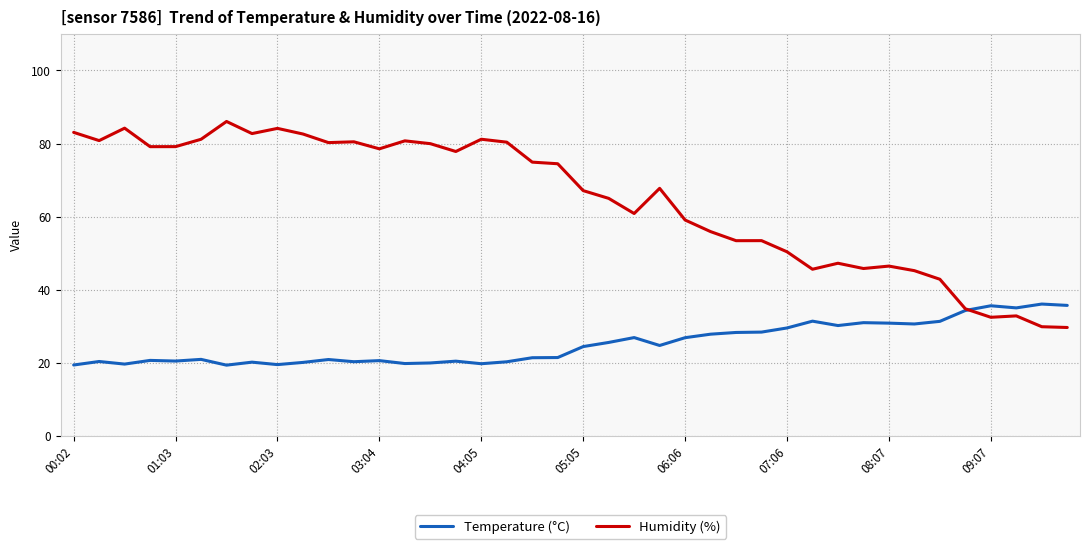

Which series has the largest total across all categories?

Humidity (%)